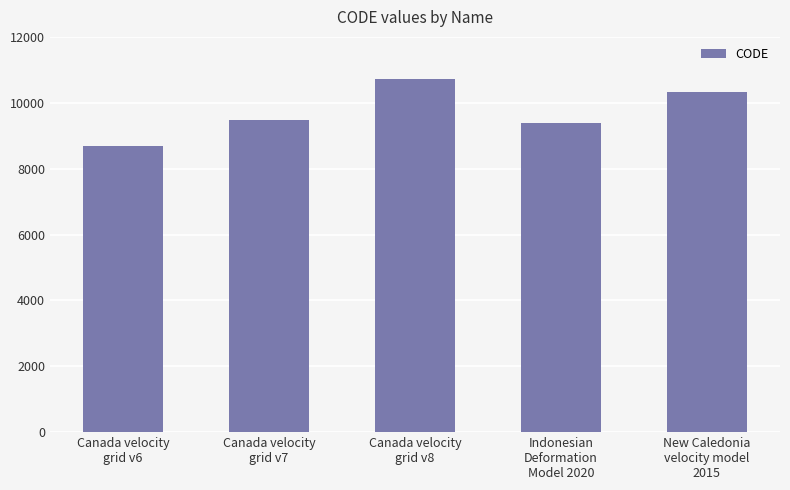

What is the change in value from Canada velocity
grid v7 to New Caledonia
velocity model
2015?

+840